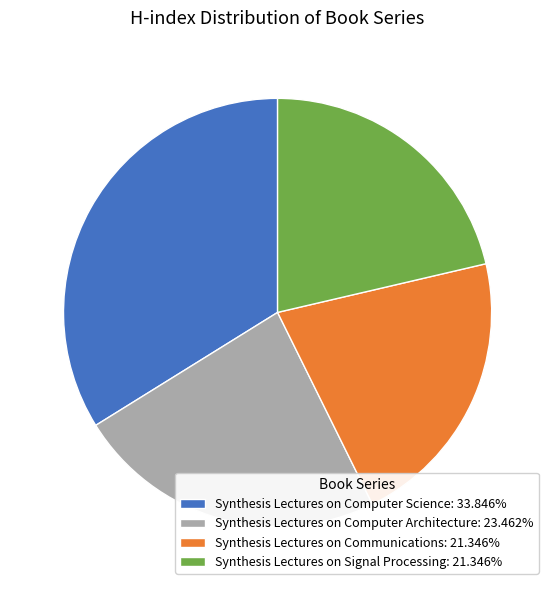

What is the ratio of the value at Synthesis Lectures on Computer Architecture: 23.462% to the value at Synthesis Lectures on Computer Science: 33.846%?

0.7